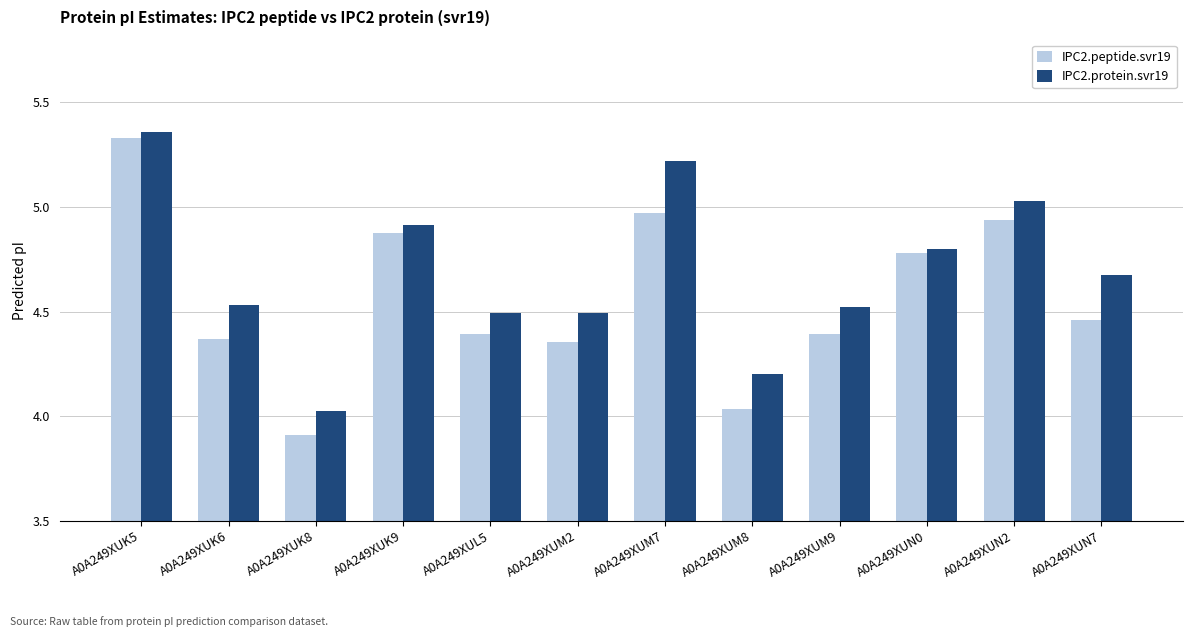

The IPC2.protein.svr19 series shows 7.1 at A0A249XUN0. True or false?

False